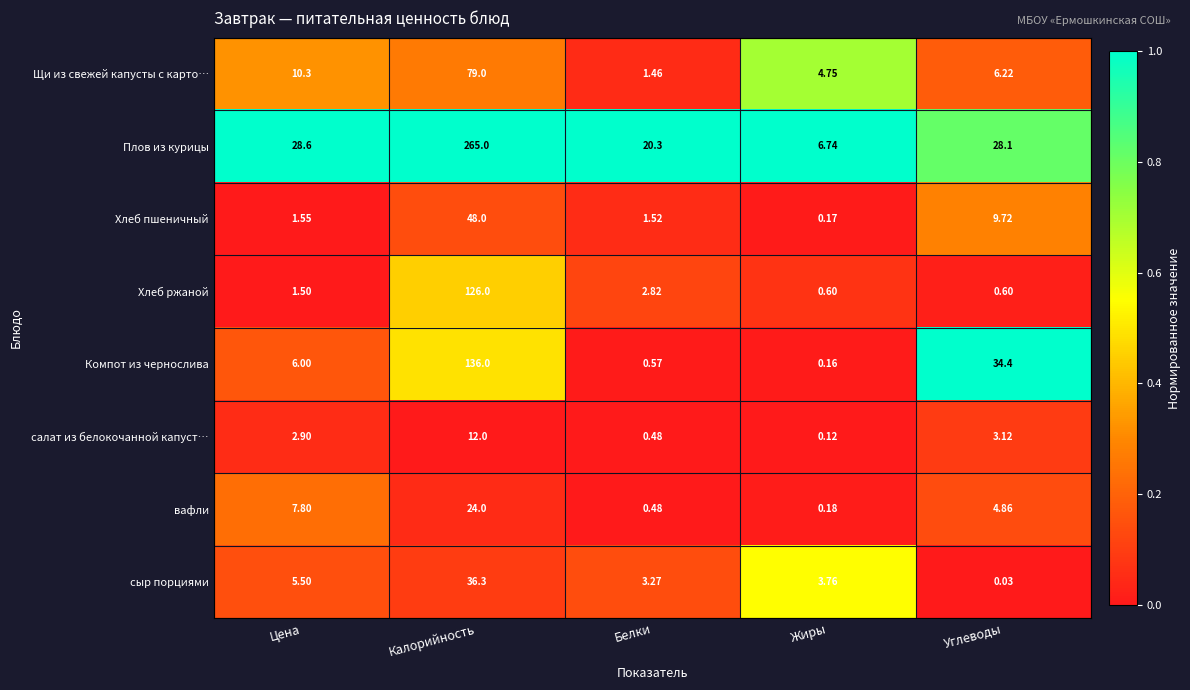

Which series changed the most between Белки and Углеводы?

Компот из чернослива